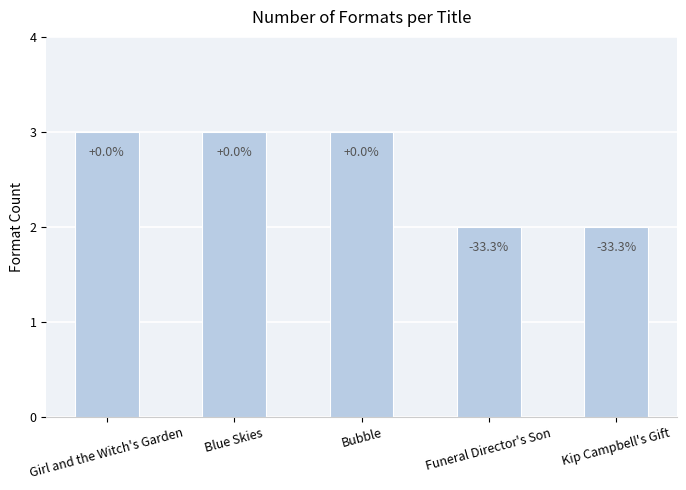

How many bars are there in total?

5